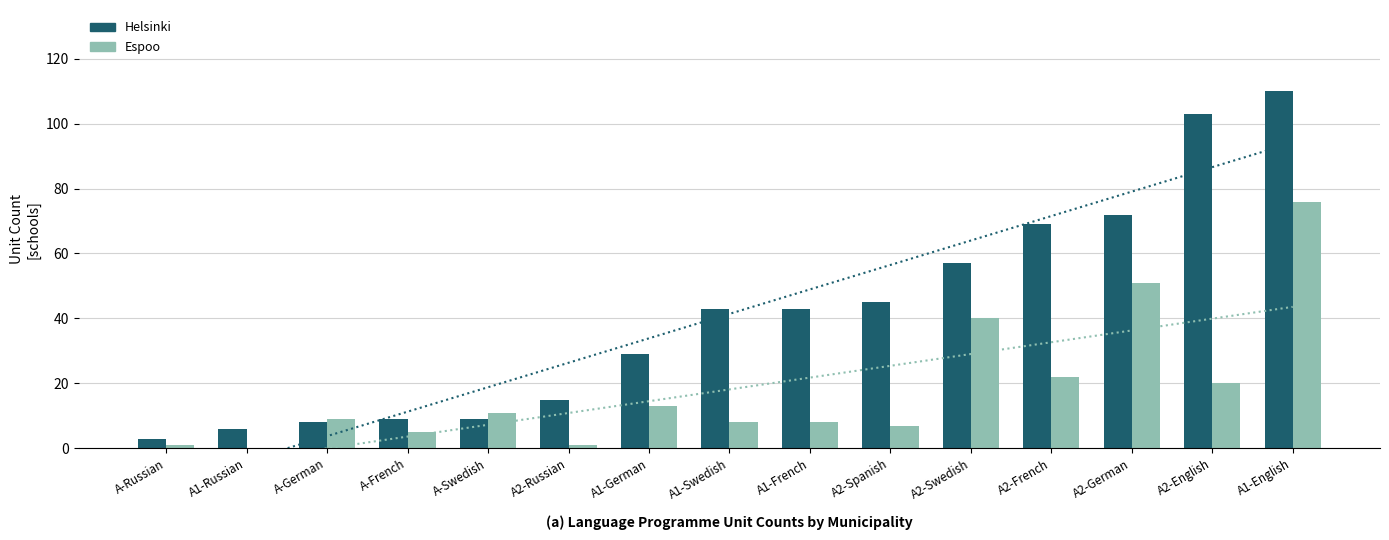

At which label does Espoo first exceed 9?

A-Swedish